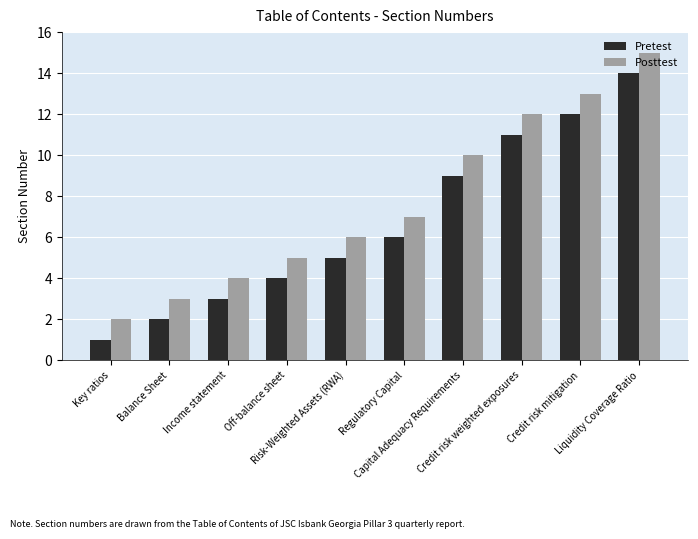

List the series in order of their peak value, highest first.

Posttest, Pretest